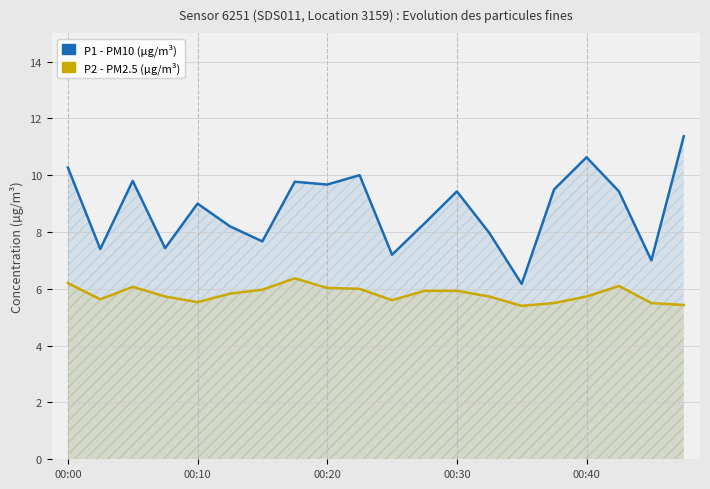

At which label does P2 reach its peak?

7